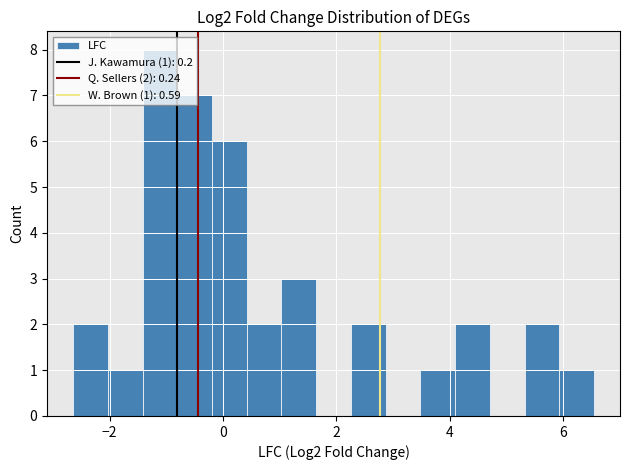

Read against the x-axis, roughly where is the centre of the tallest bar?

-1.2